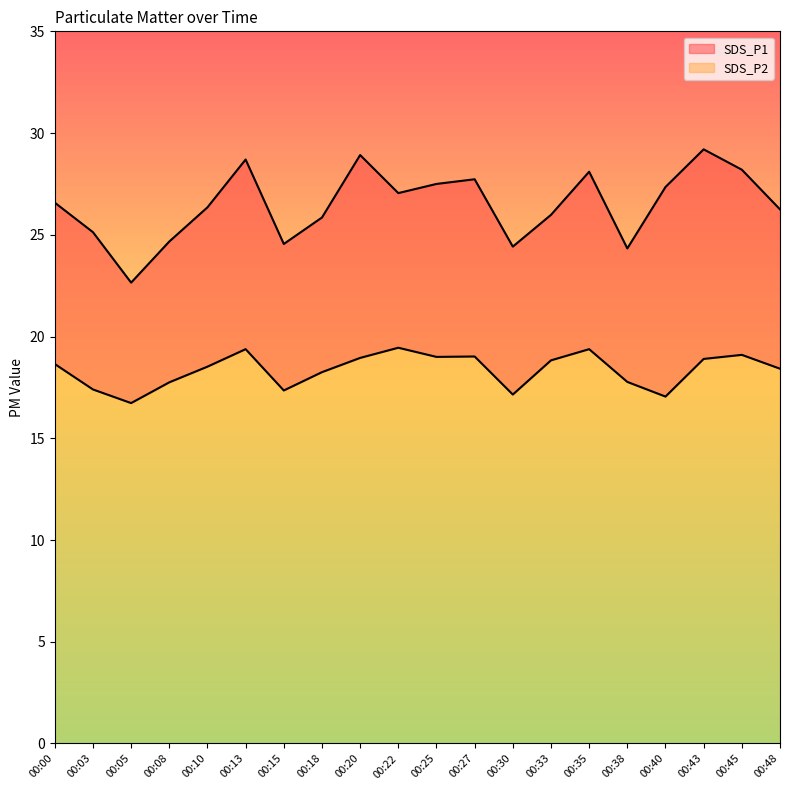

Reading right to left, transcribe all the data shown in this chart.

SDS_P1: 00:48=26.2	00:45=28.2	00:43=29.2	00:40=27.4	00:38=24.3	00:35=28.1	00:33=26.0	00:30=24.4	00:27=27.7	00:25=27.5	00:22=27.1	00:20=28.9	00:18=25.9	00:15=24.6	00:13=28.7	00:10=26.4	00:08=24.7	00:05=22.6	00:03=25.1	00:00=26.6
SDS_P2: 00:48=18.4	00:45=19.1	00:43=18.9	00:40=17.1	00:38=17.8	00:35=19.4	00:33=18.8	00:30=17.1	00:27=19.0	00:25=19.0	00:22=19.4	00:20=18.9	00:18=18.2	00:15=17.4	00:13=19.4	00:10=18.5	00:08=17.8	00:05=16.7	00:03=17.4	00:00=18.6